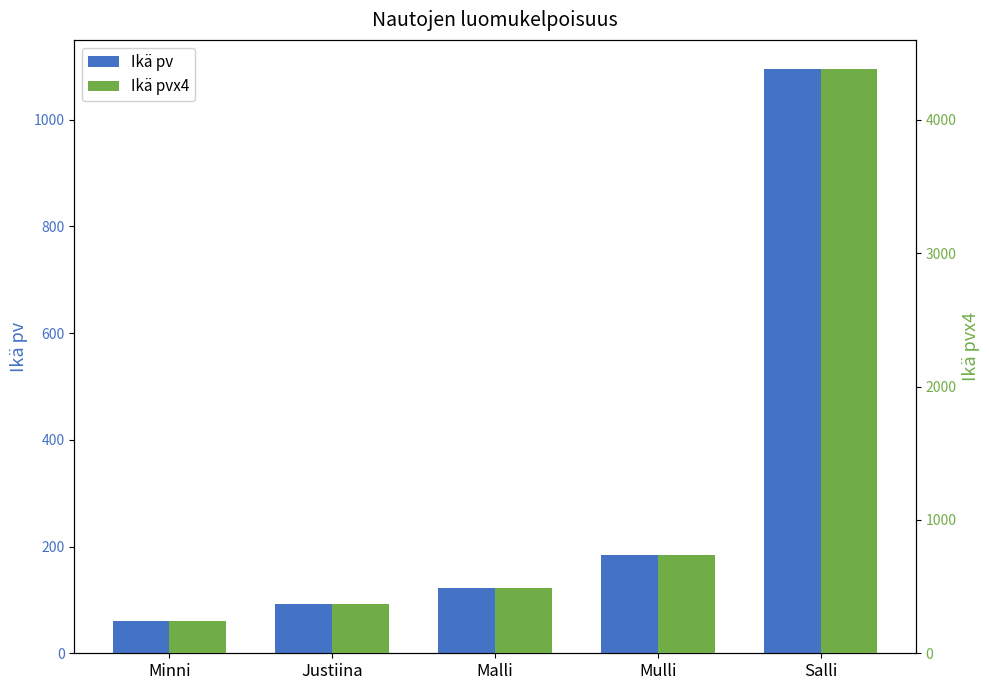

What is the total value across all series at Salli?

5475